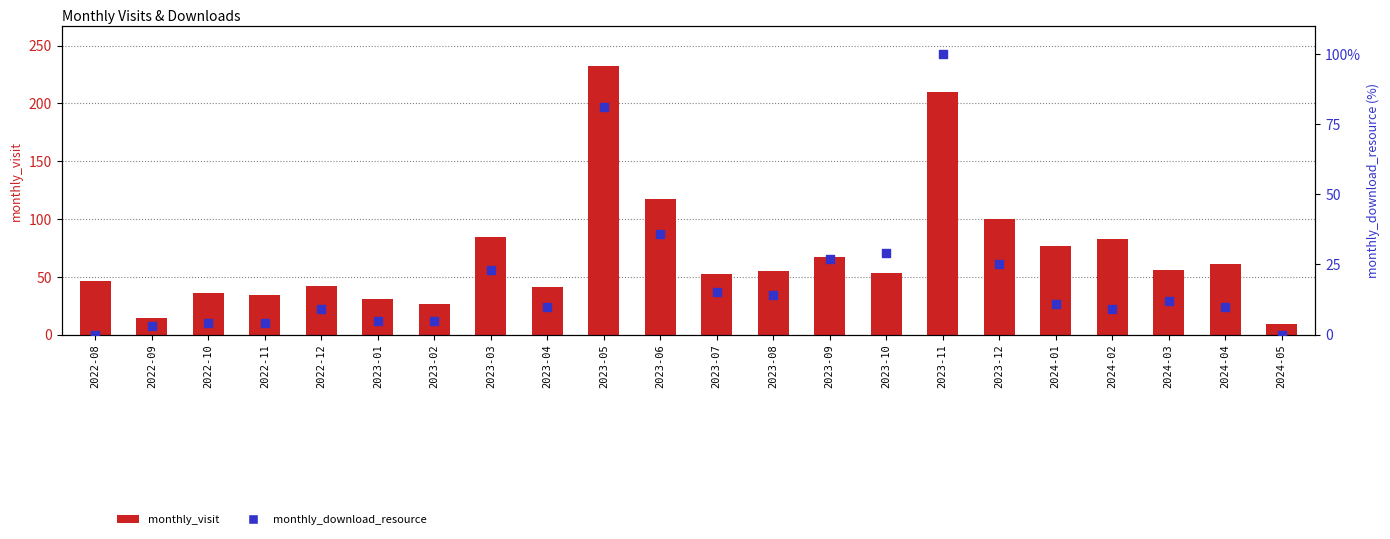

What are all the series names shown in the legend?

monthly_visit, monthly_download_resource